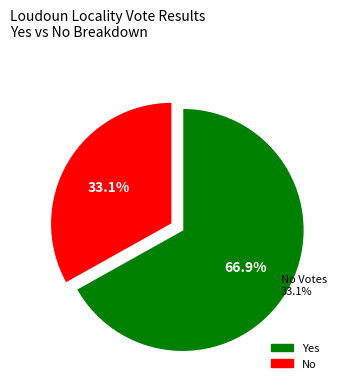

Which has a higher value, No or Yes?

Yes